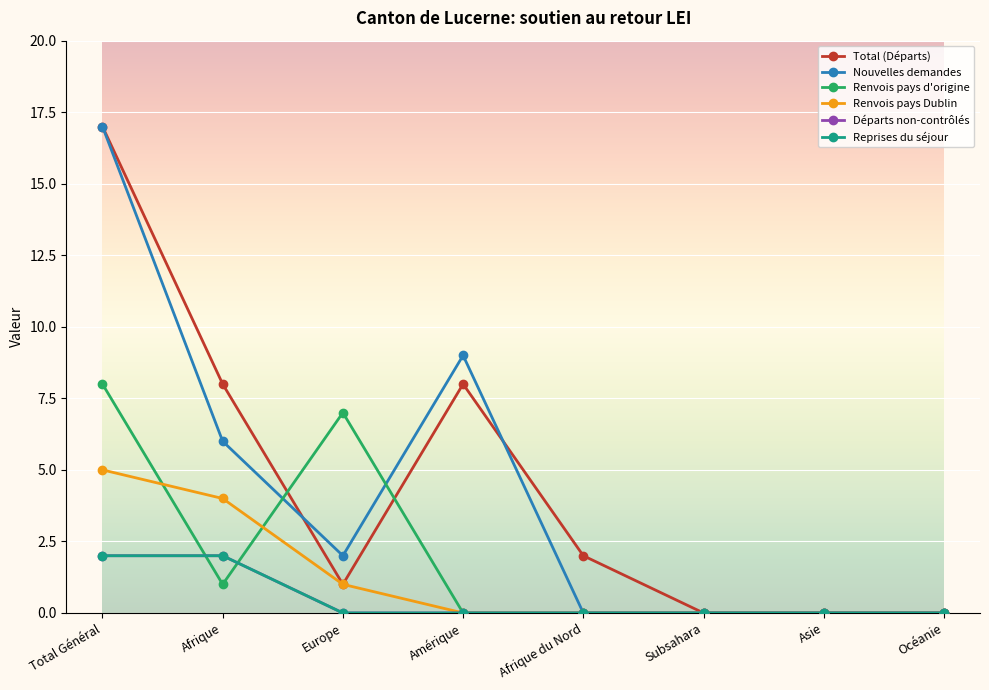

Which category has the highest value in the Renvois pays Dublin series?

Total Général